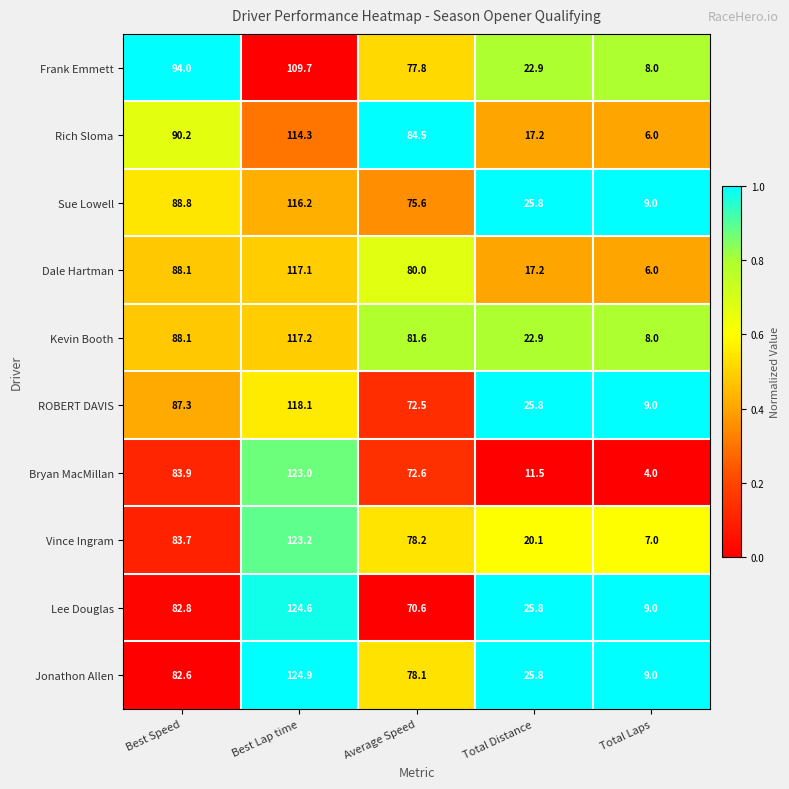

What is the total value across all series at Total Laps?

75.0